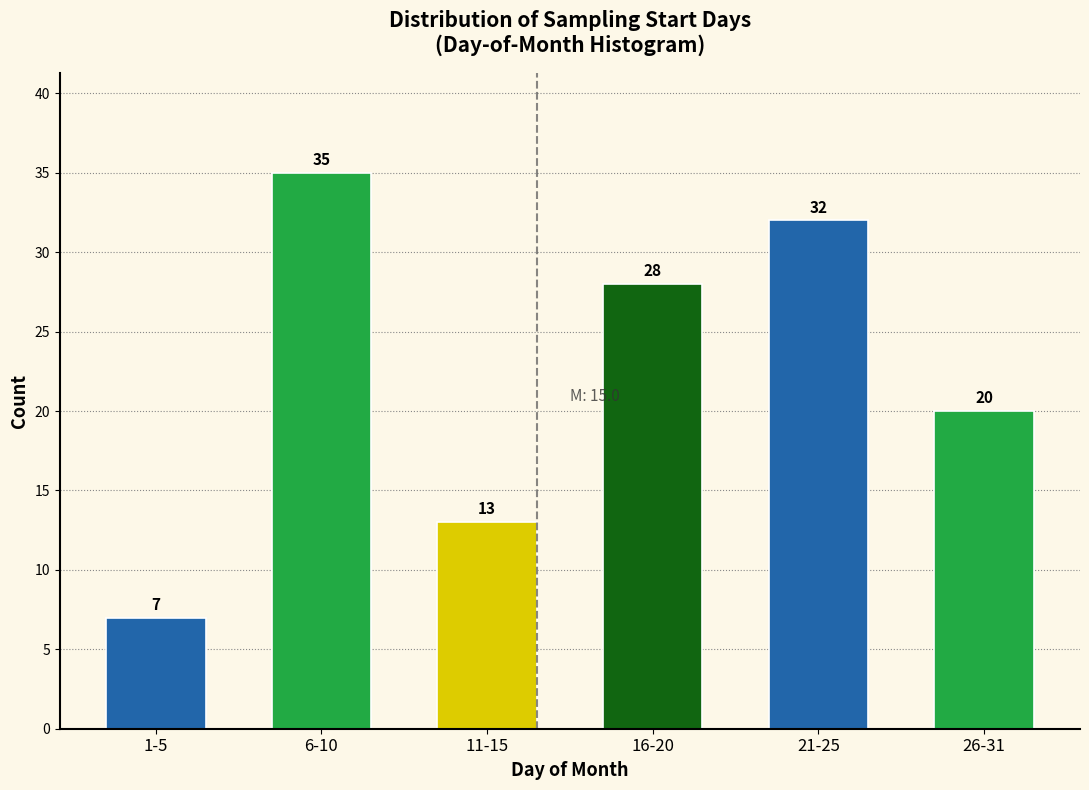

Reading right to left, extract all data points from this chart.

26-31=20	21-25=32	16-20=28	11-15=13	6-10=35	1-5=7